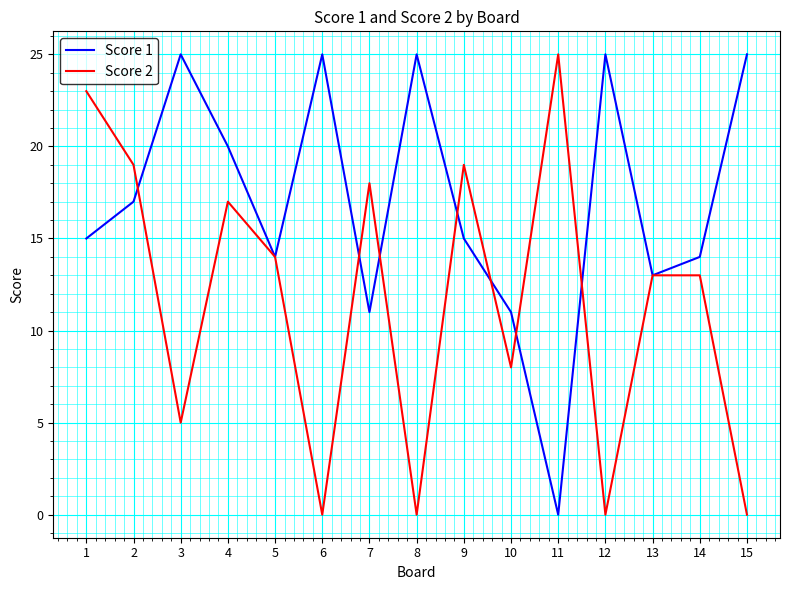

Rank the series by their average value, from highest to lowest.

Score 1, Score 2